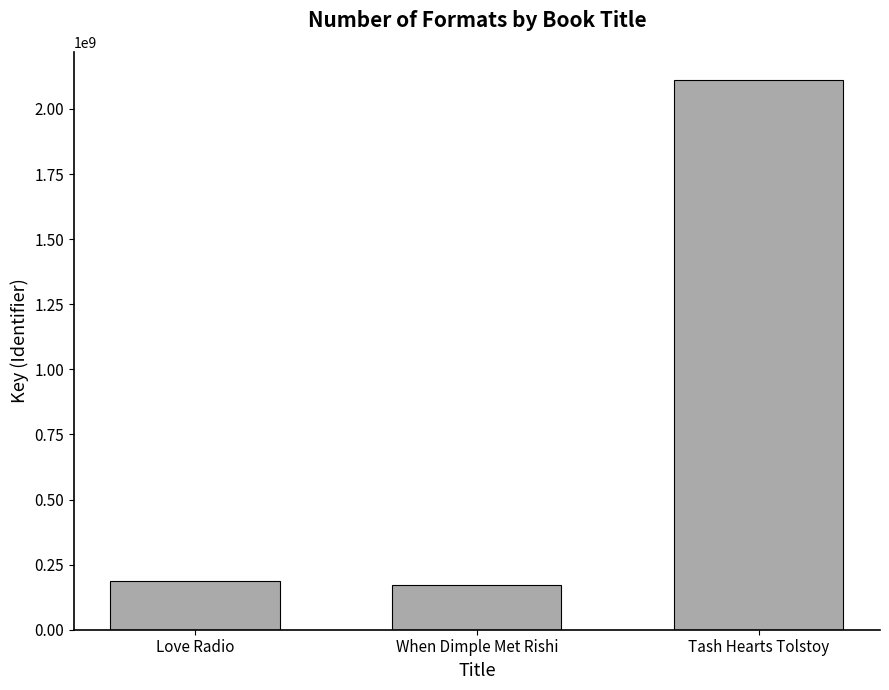

Is it true that the value at When Dimple Met Rishi is 63684616?

False